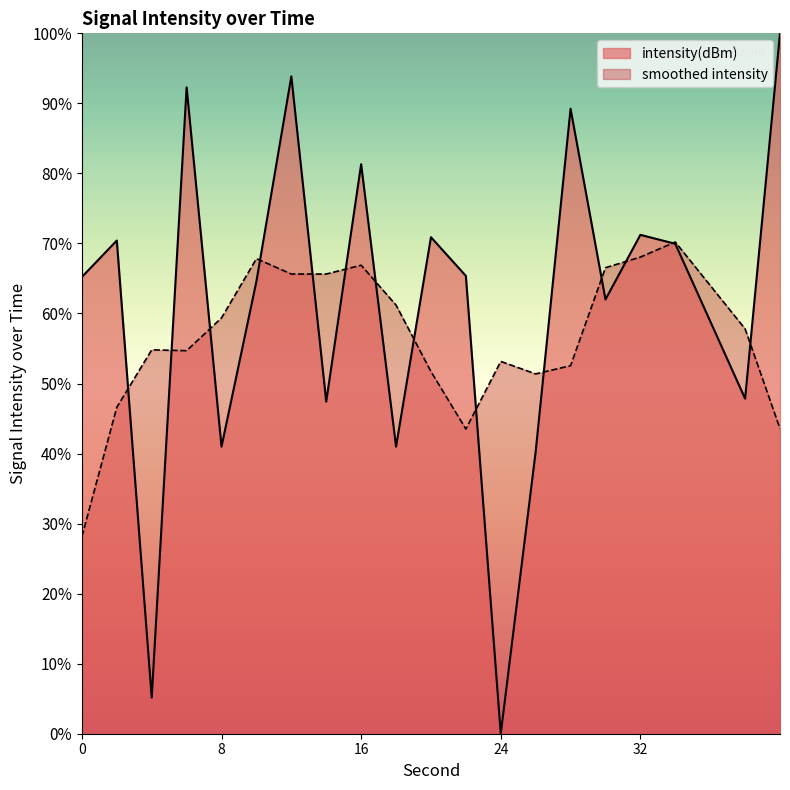

Which label corresponds to the largest value in the chart?

40